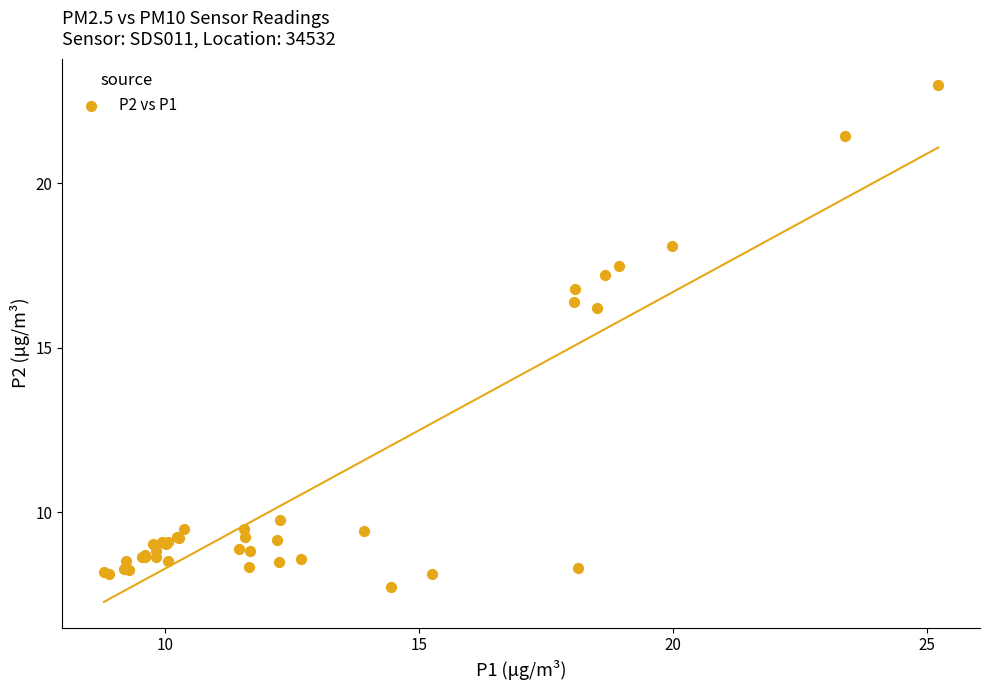

What Y value in the scatter plot is closest to 15?

16.2